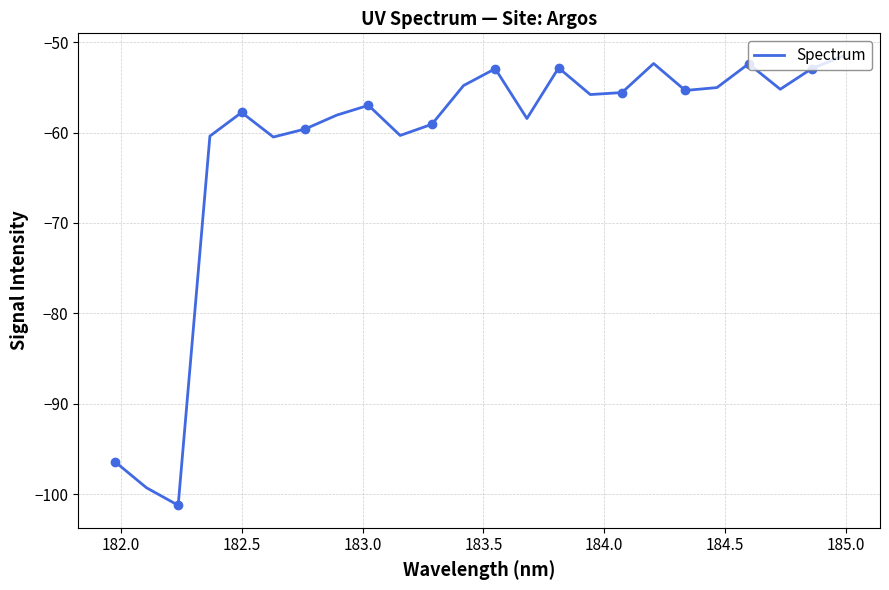

What is the lowest value of the Spectrum series?

-101.2